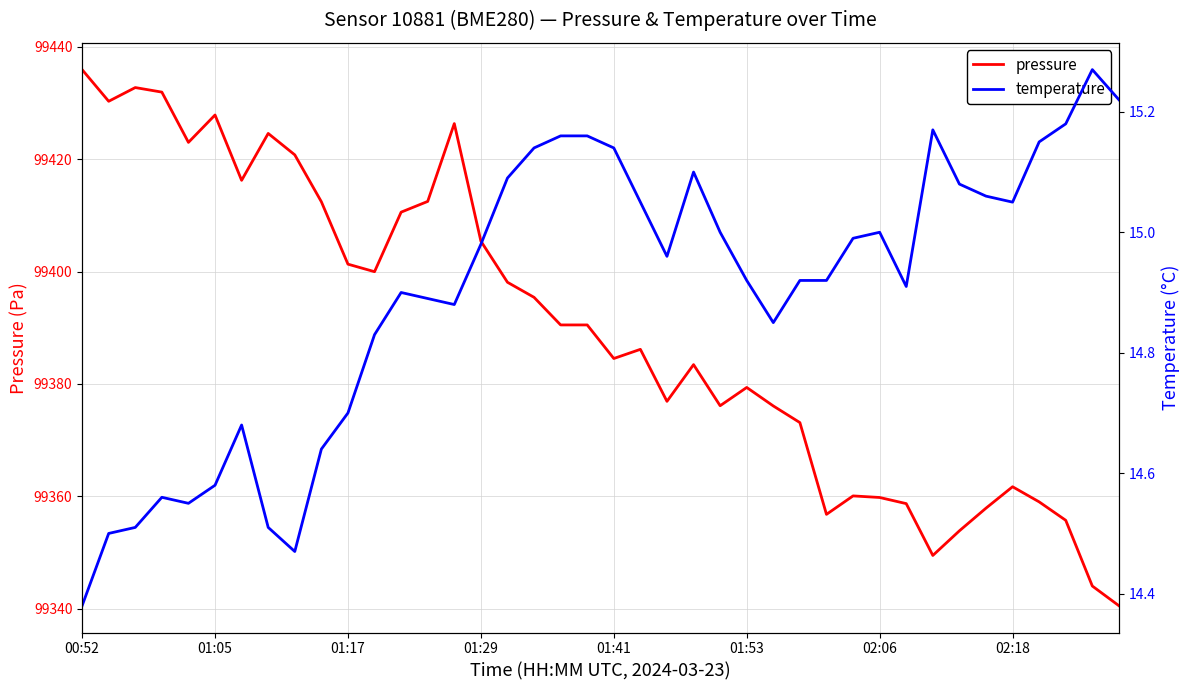

Which series has the largest range (max minus min)?

pressure